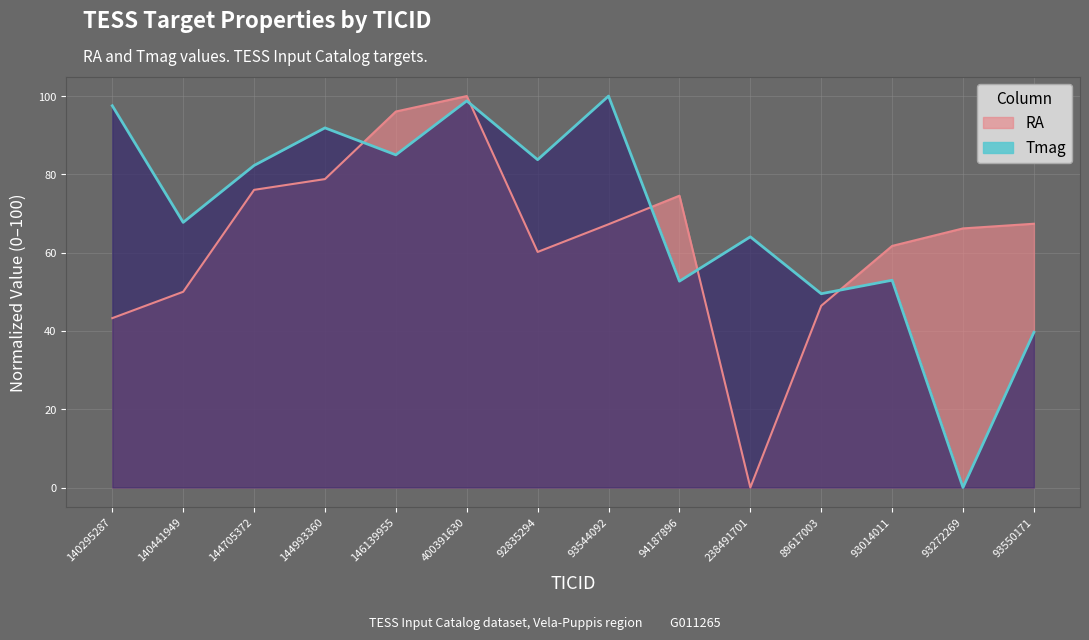

Which series changed the most between 144705372 and 93544092?

Tmag